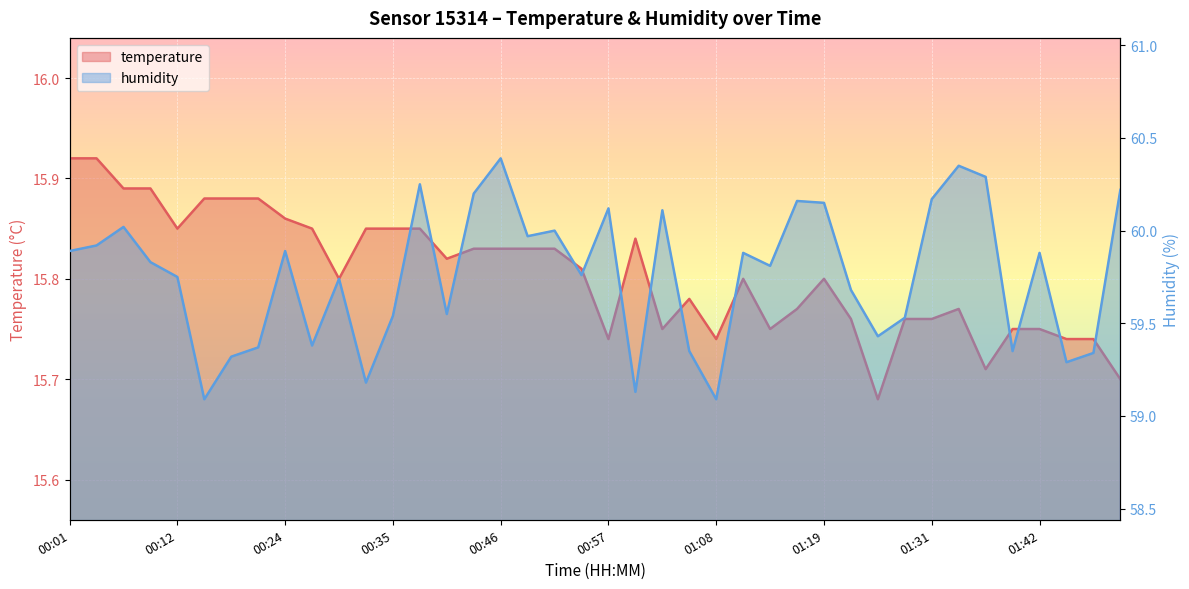

At how many categories does at least one series exceed 29?

40